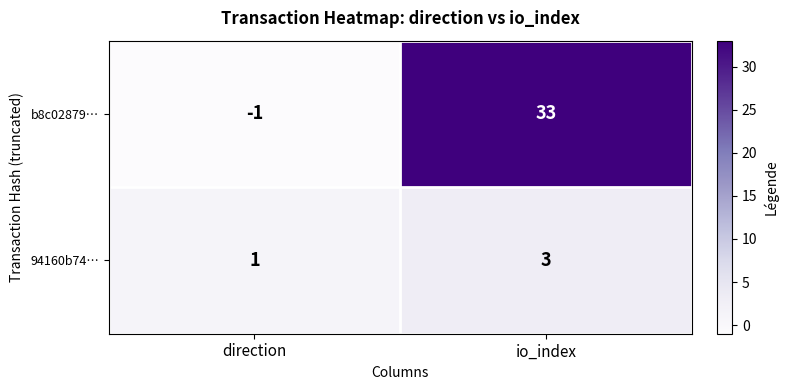

What is the sum of the b8c02879… values at io_index and direction?

32